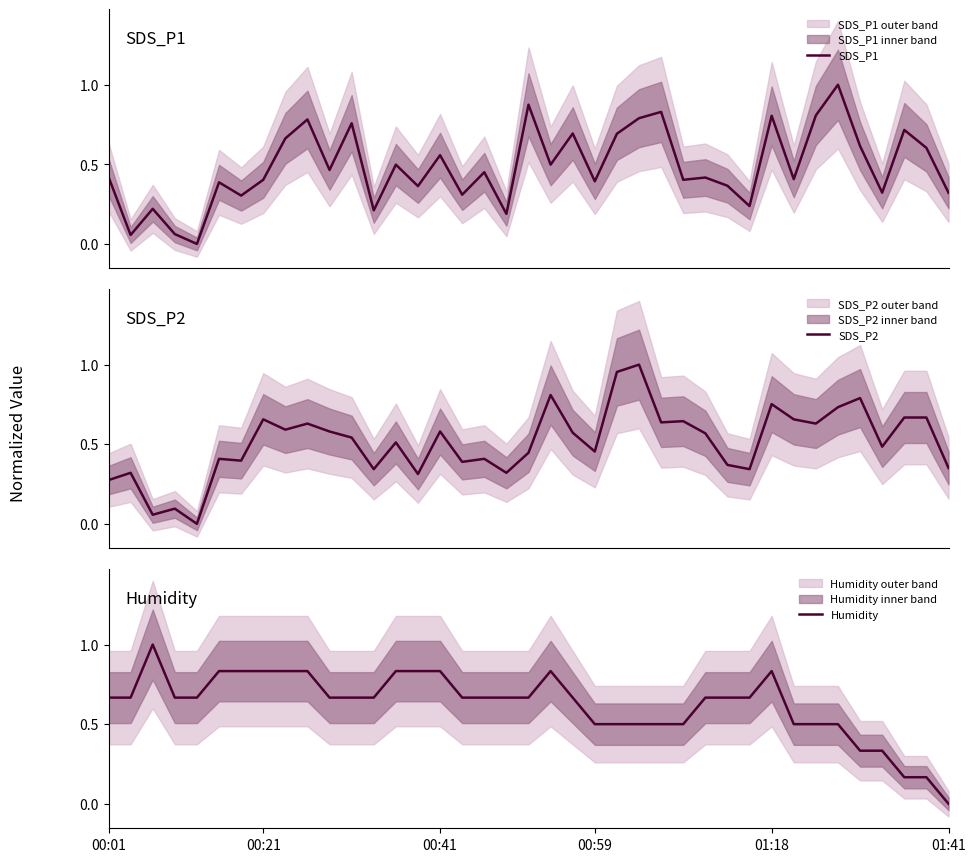

What is the greatest value displayed?

1.0